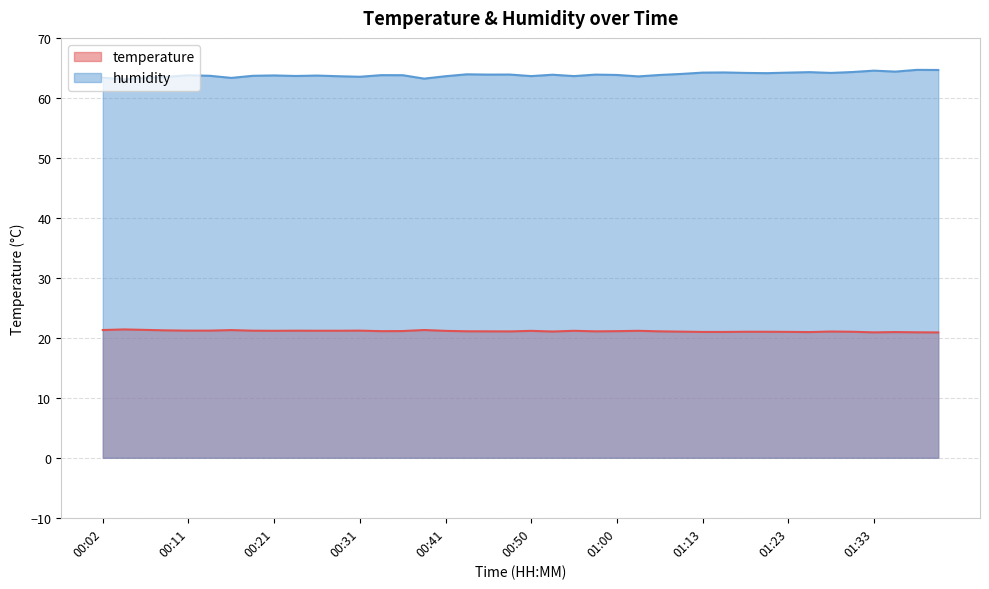

The humidity series shows 64.7 at 01:40. True or false?

True